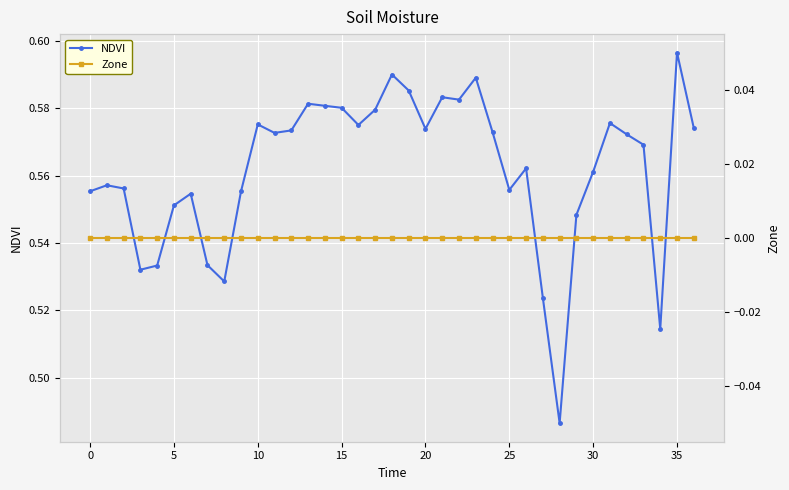

What is the spread (max minus min) of values at 36?

0.6